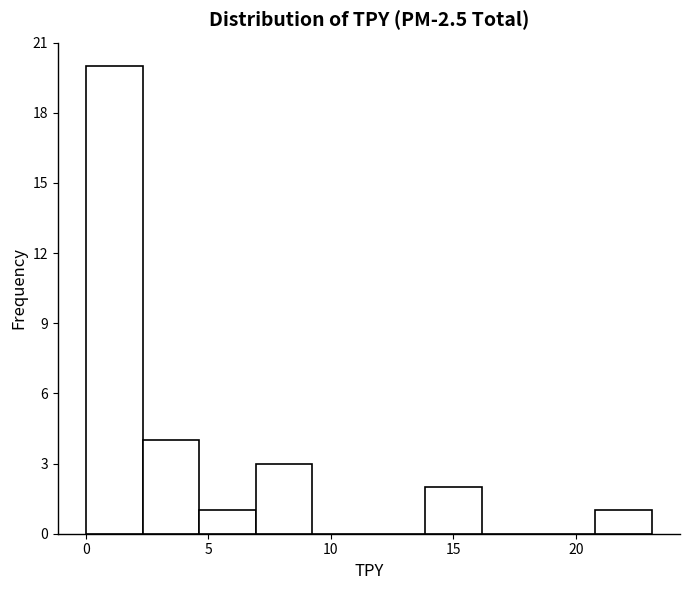

Reading left to right, list every bar in this chart as the range it spans on the x-axis followed by its height. Neither the bar edges nor the heights are printed on the chart, so give them approximately, as read against the axes.

0.0 to 2.5: 20
2.5 to 4.5: 4
4.5 to 7.0: 1
7.0 to 9.0: 3
9.0 to 11.5: 0
11.5 to 14.0: 0
14.0 to 16.0: 2
16.0 to 18.5: 0
18.5 to 21.0: 0
21.0 to 23.0: 1